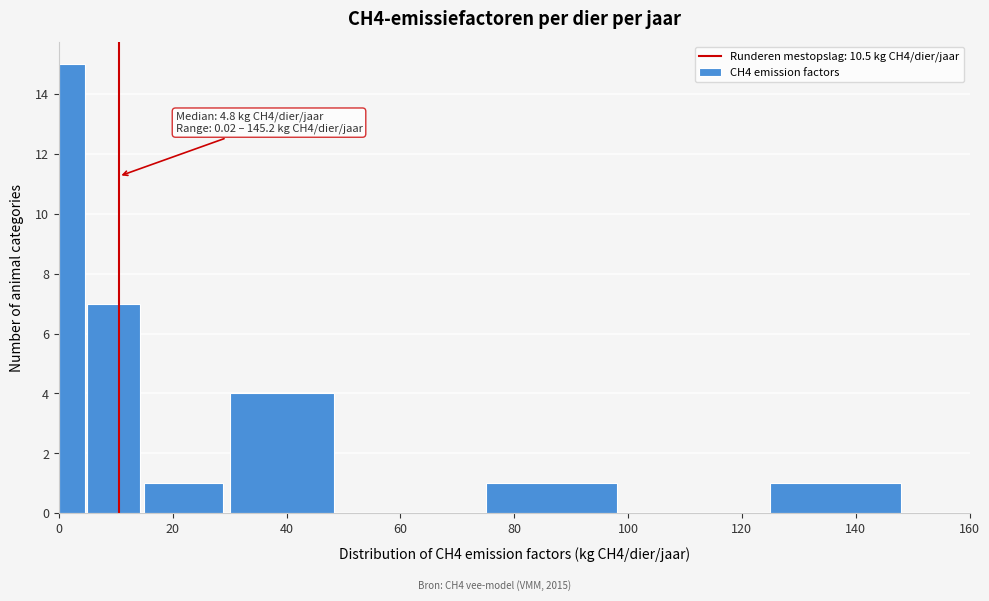

Read against the x-axis, roughly where is the centre of the tallest bar?

2